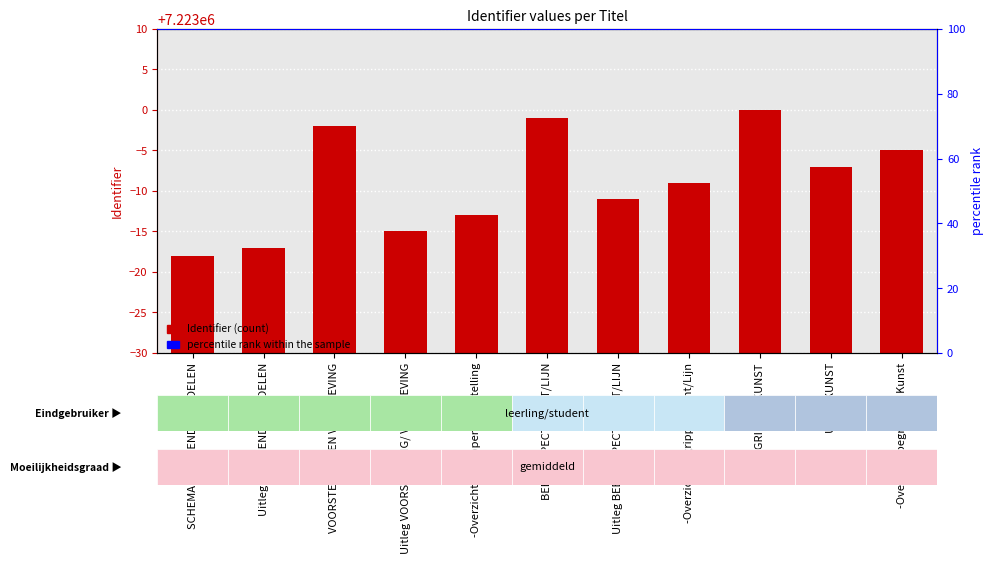

True or false: the data shows 12506242 at -Overzicht begrippen Punt/Lijn.

False